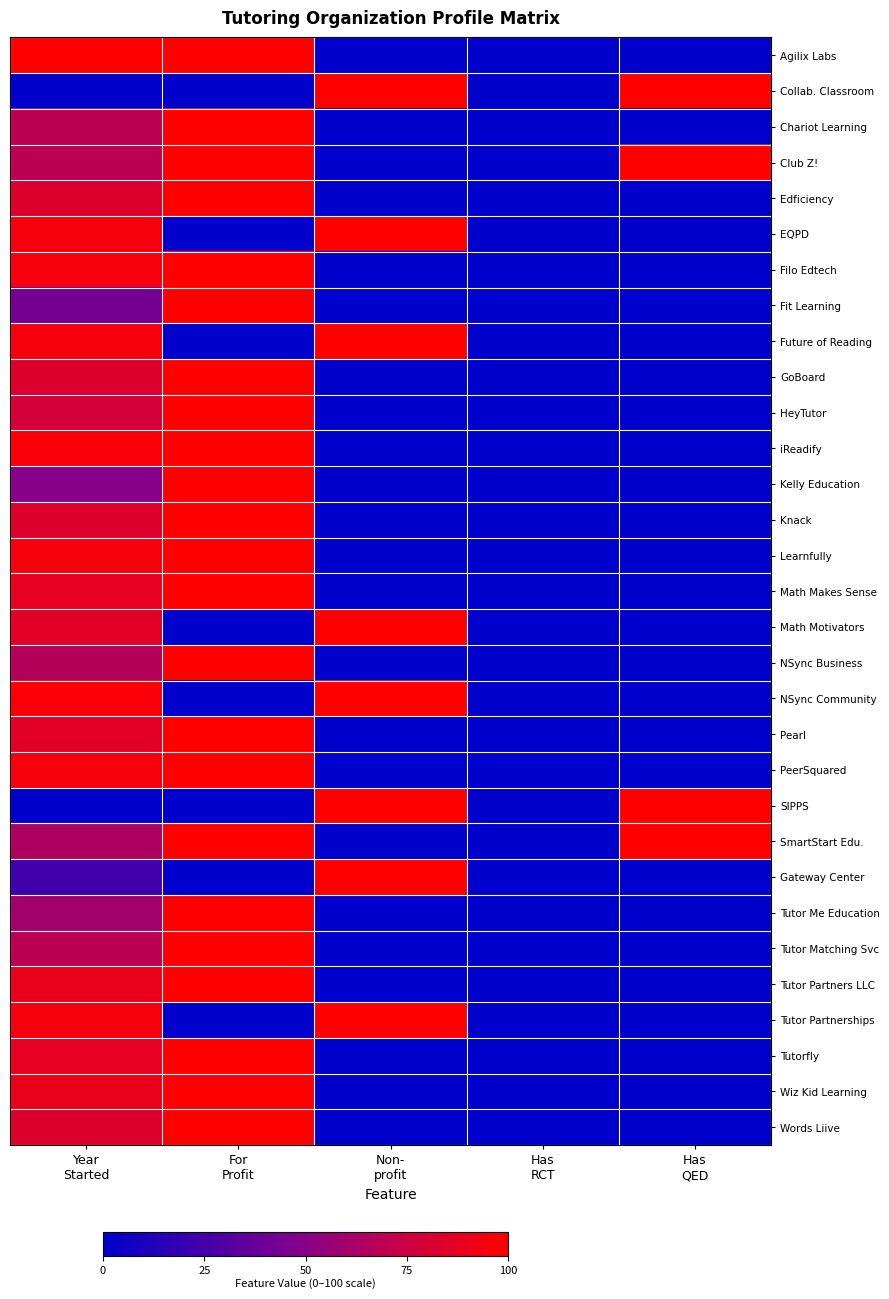

What is the total value across all series at Year
Started?

2321.4